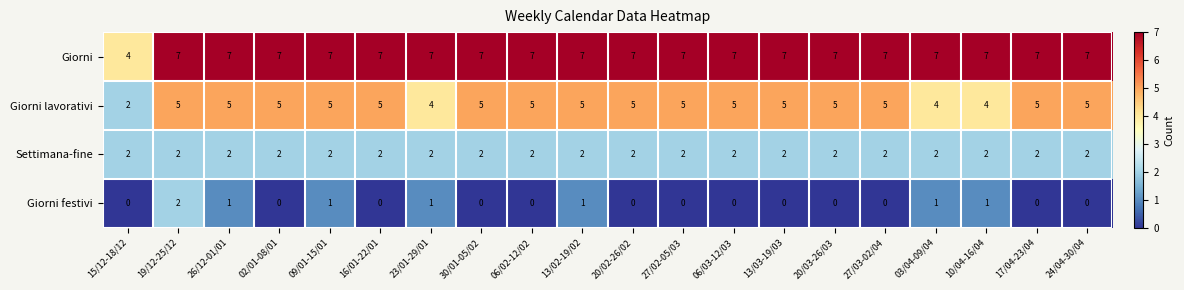

Is it true that Giorni lavorativi equals 5 at 27/02-05/03?

True